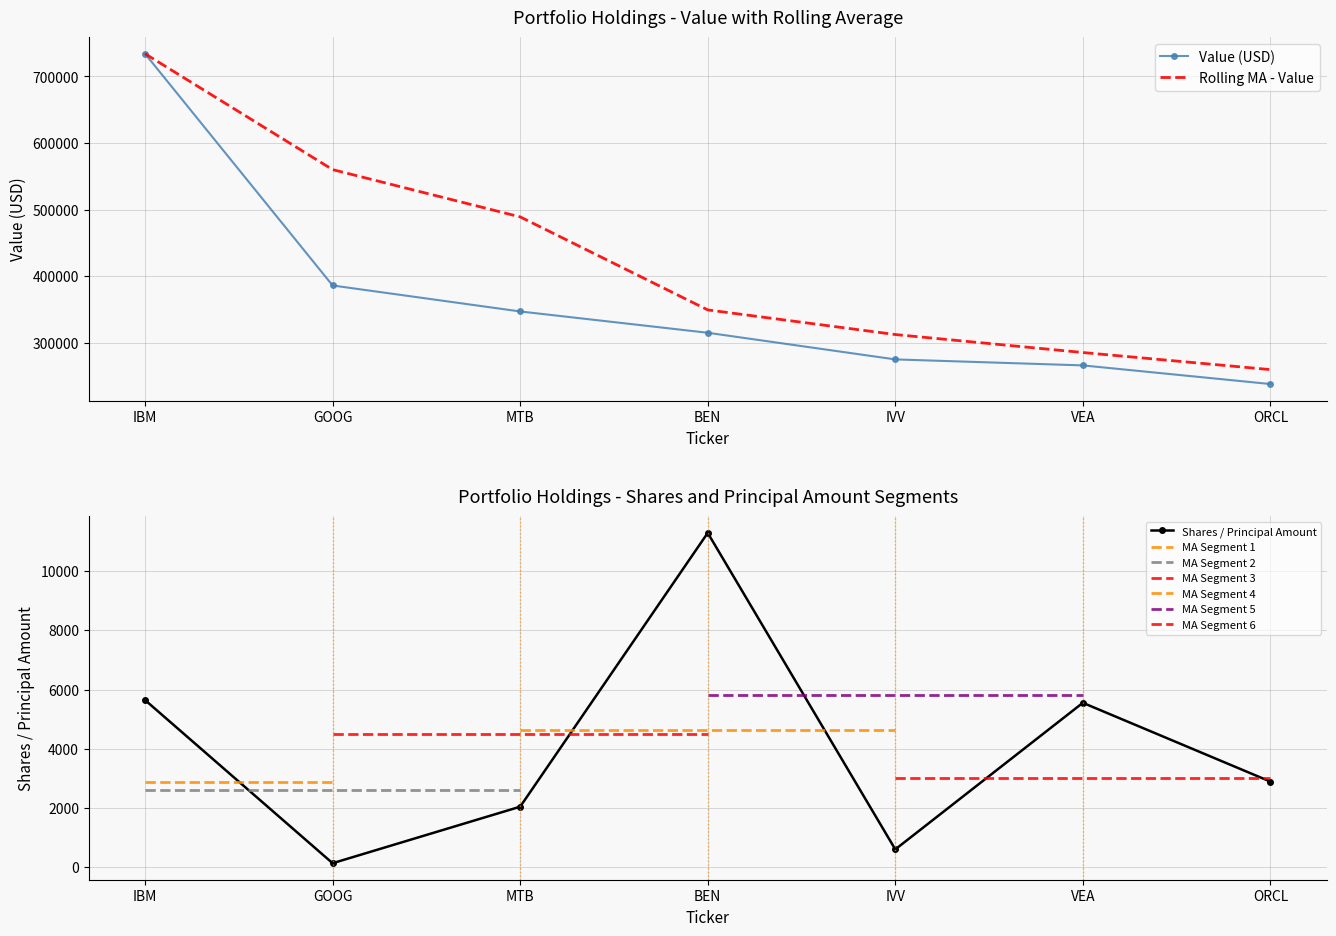

Reading left to right, list all the values displayed in this chart.

Value: 734000	386000	347000	315000	275000	266000	238000
Shares or principal amount: 5644	138	2045	11285	605	5551	2892